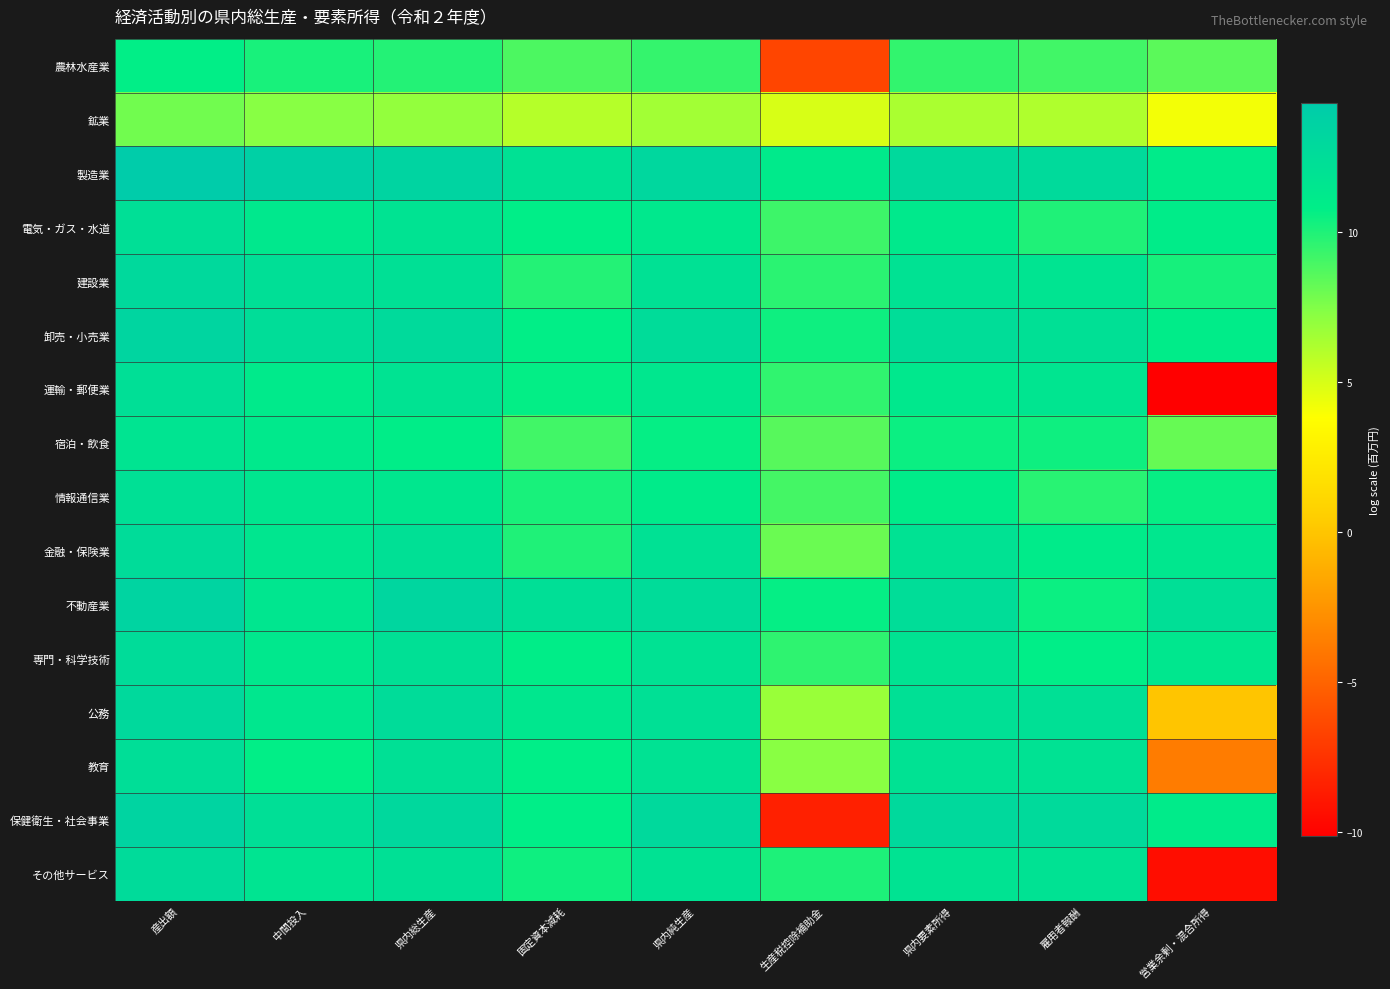

What is the smallest value displayed?

-10.1